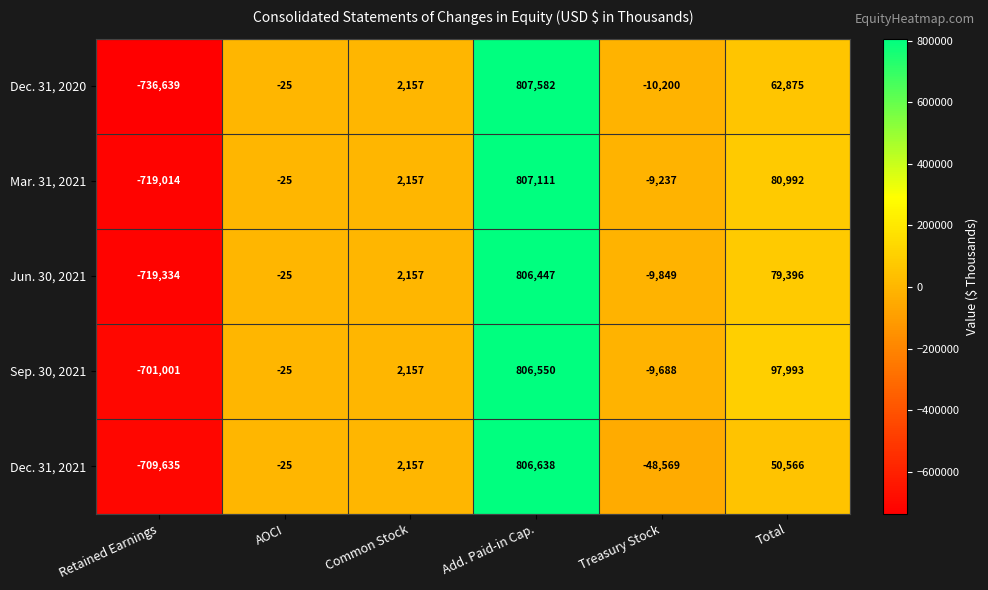

What is the minimum value shown in the chart?

-736639